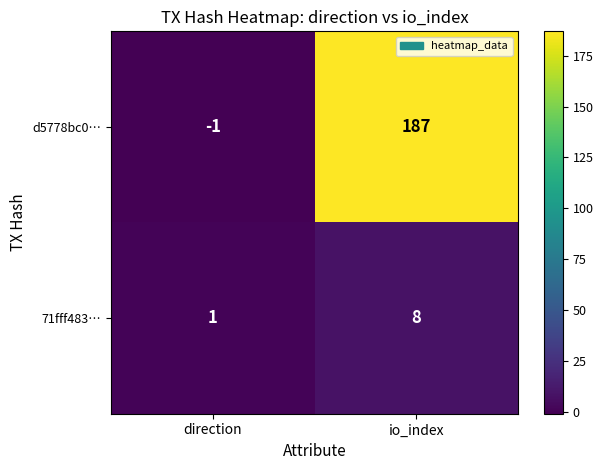

Rank the series by their average value, from lowest to highest.

71fff483…, d5778bc0…